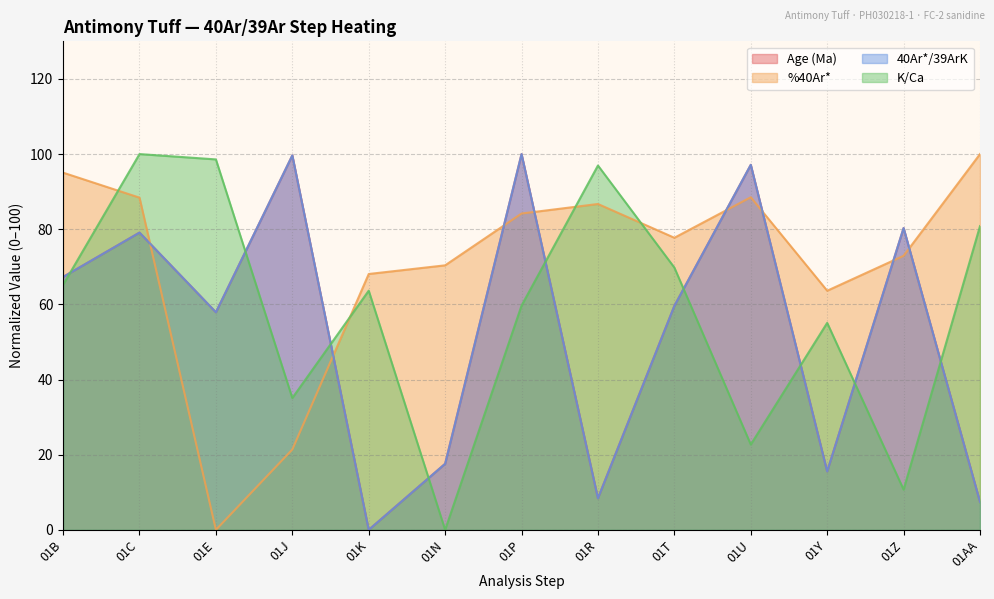

How many positive values does the K/Ca series have?

12